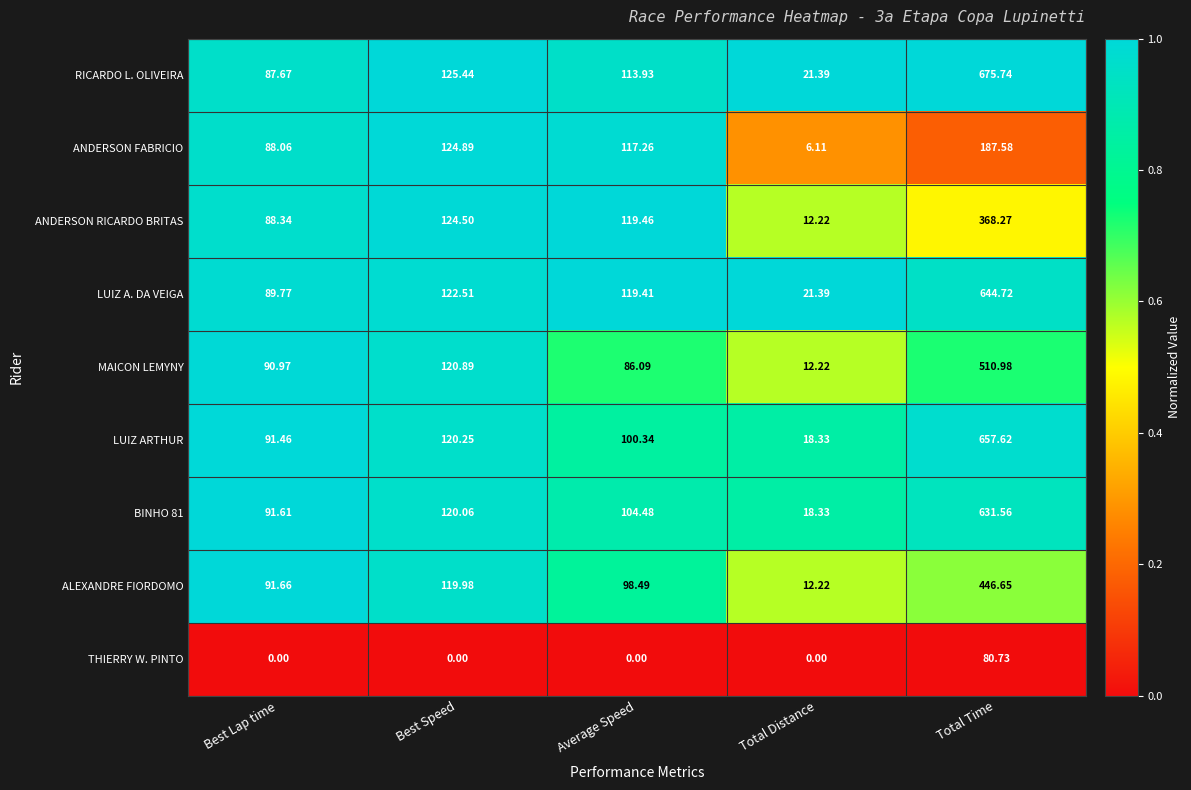

What is the difference between the highest and lowest values at Total Distance?

21.4